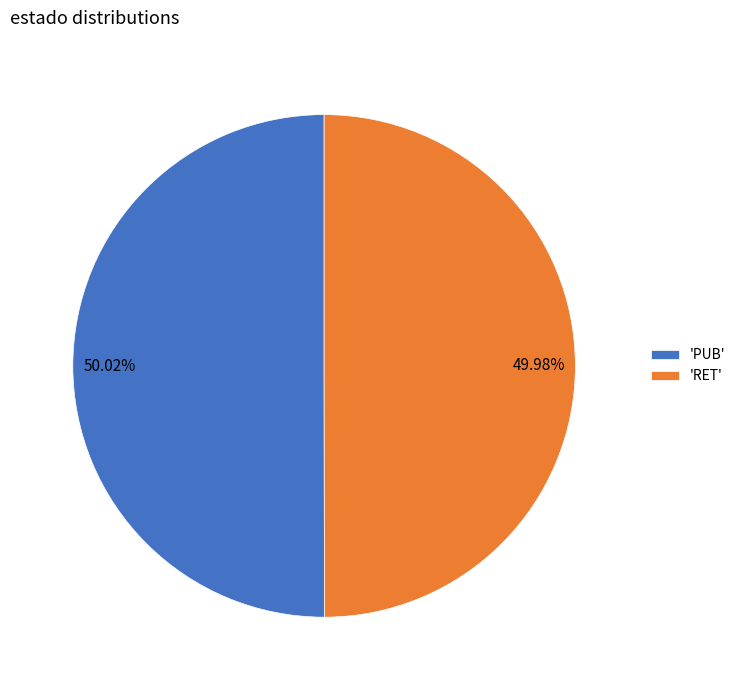

Approximately how many times larger is the value at 49.98% compared to 50.02%?

1.0